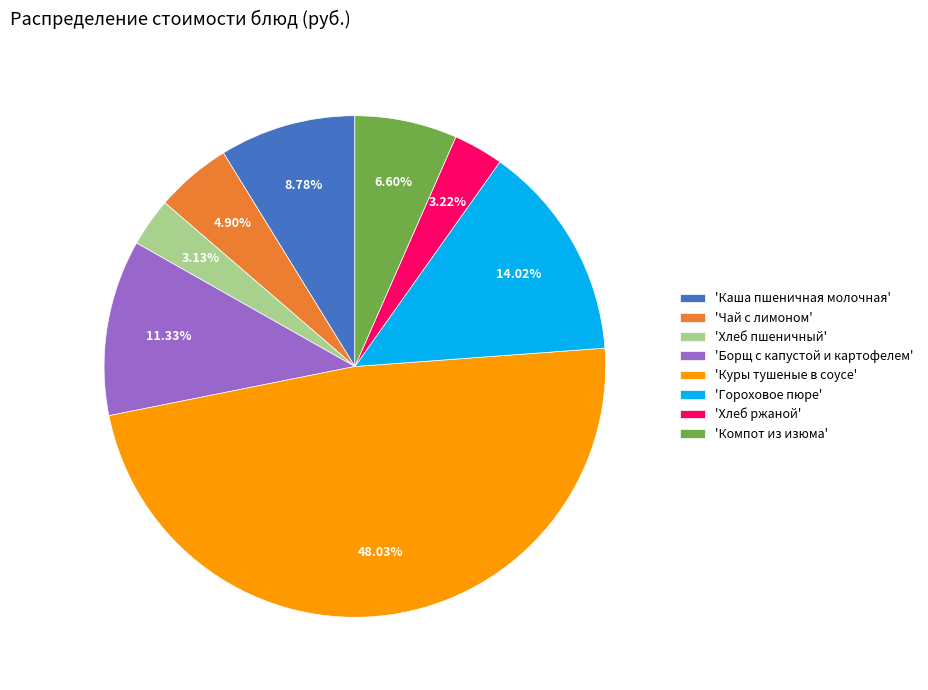

Does any single category account for the majority?

No